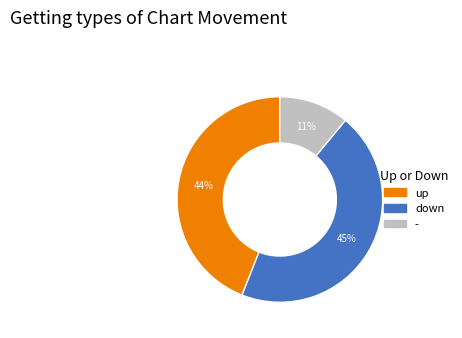

The up slice represents 38% of the pie. True or false?

False